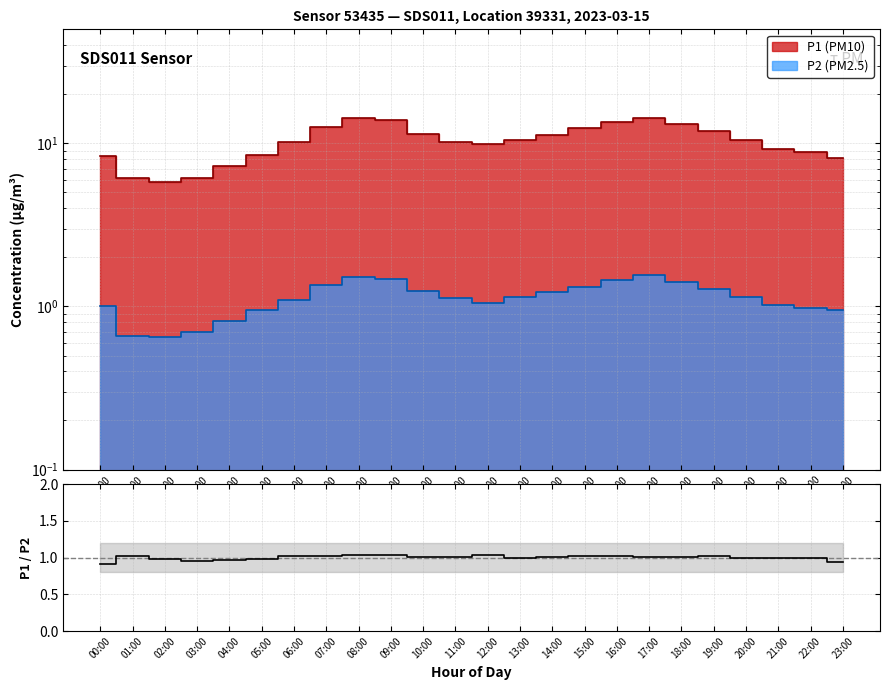

What position from the right is 04:00?

20